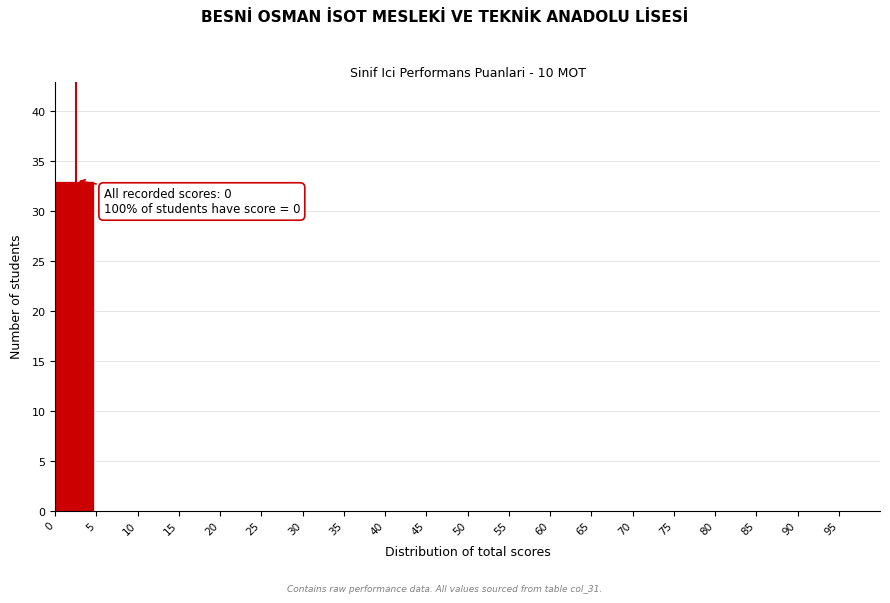

Over which range of the x-axis is the bar tallest?

0 to 5